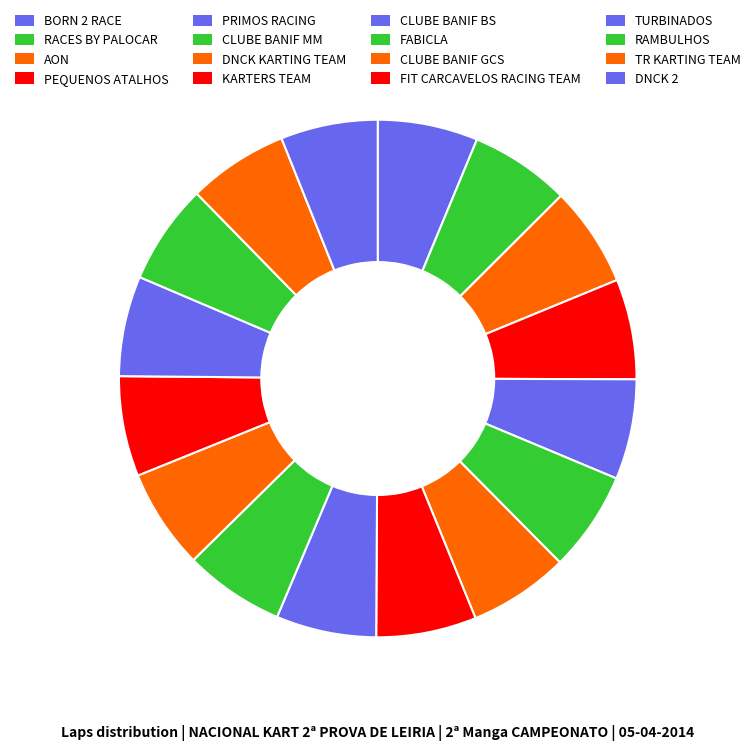

Is the sum of PEQUENOS ATALHOS and TURBINADOS greater than half?

No